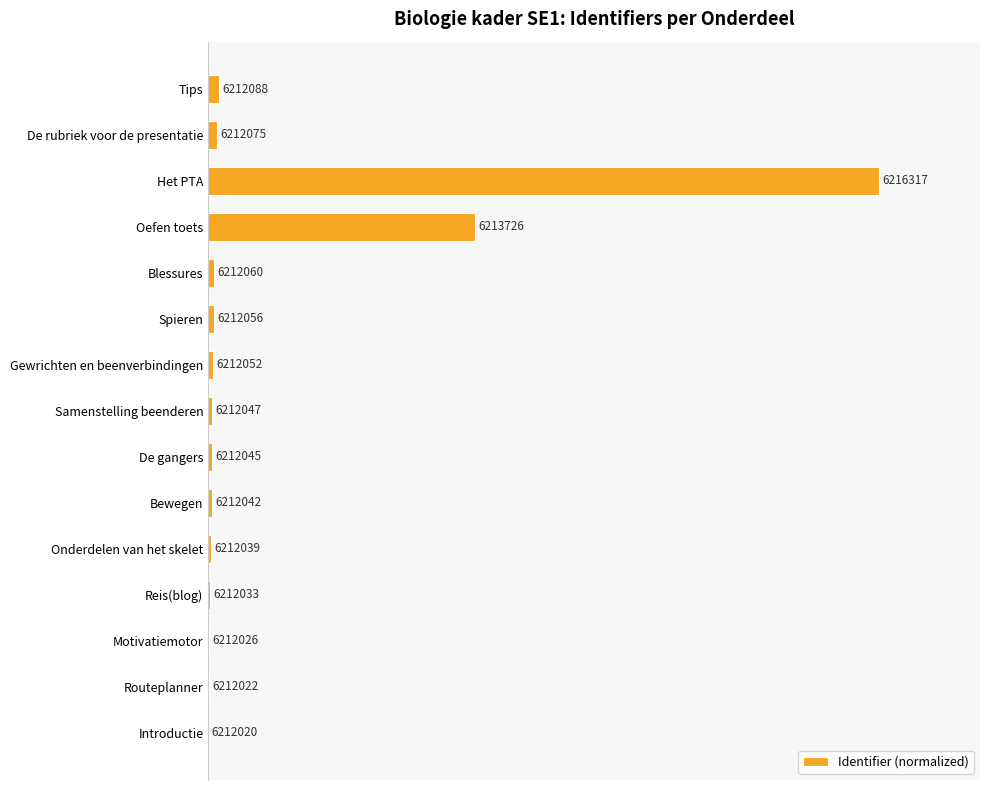

Are the bars horizontal?

Yes